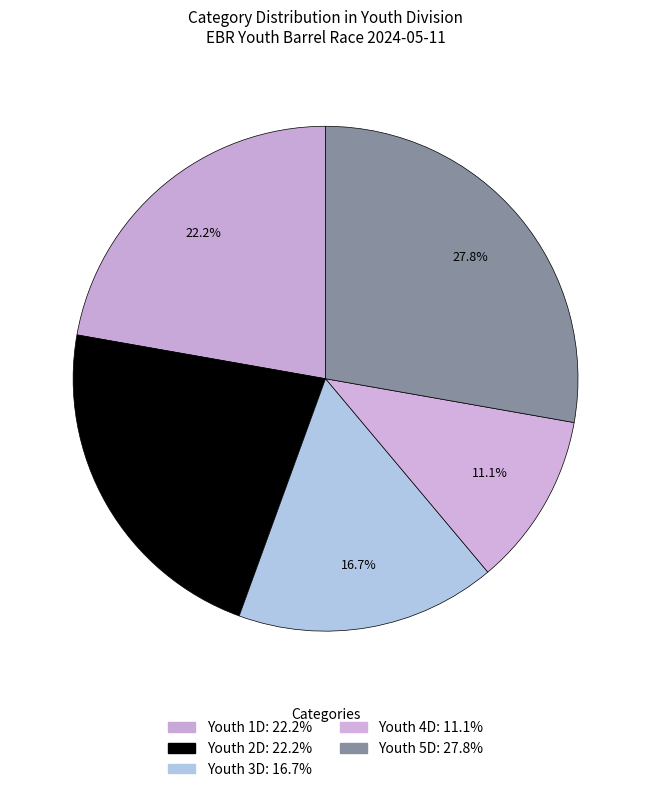

Rank the categories by value from lowest to highest.

Youth 4D, Youth 3D, Youth 1D, Youth 2D, Youth 5D